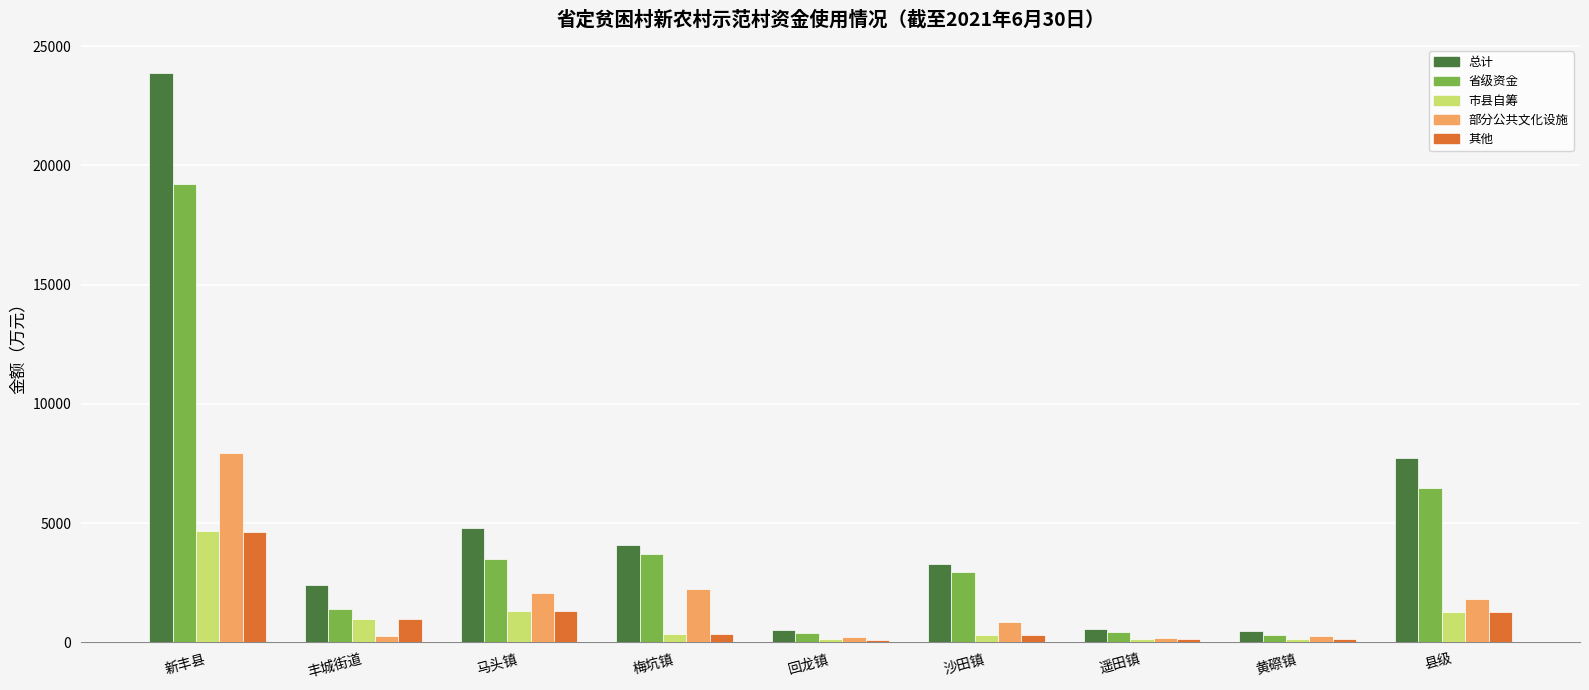

How many data points in 部分公共文化设施 are above 844?

5